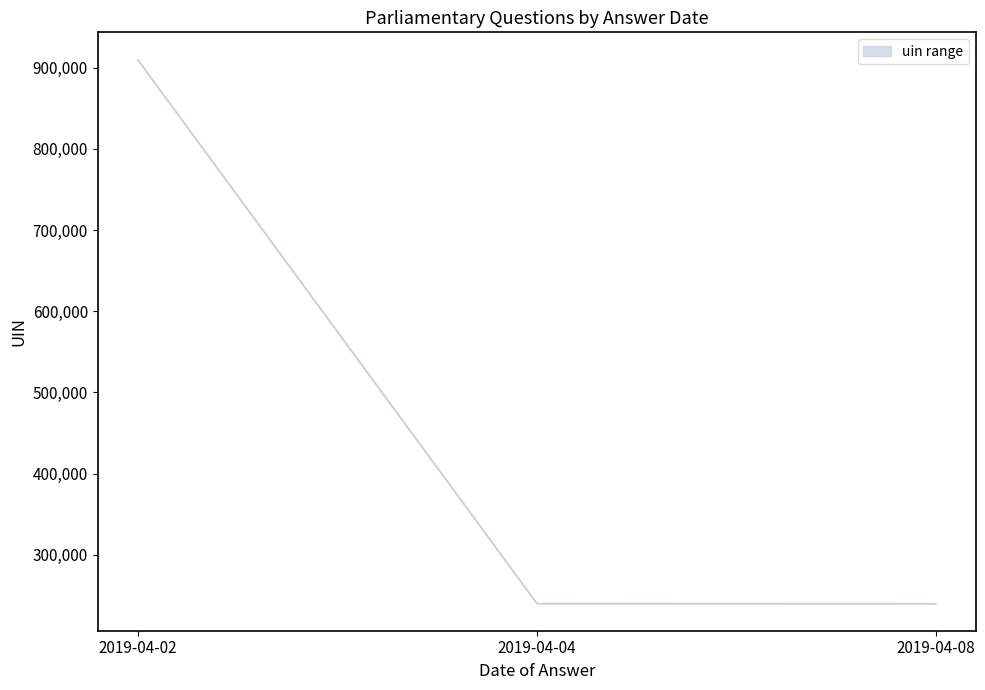

Is this an area chart (filled region under the line)?

No